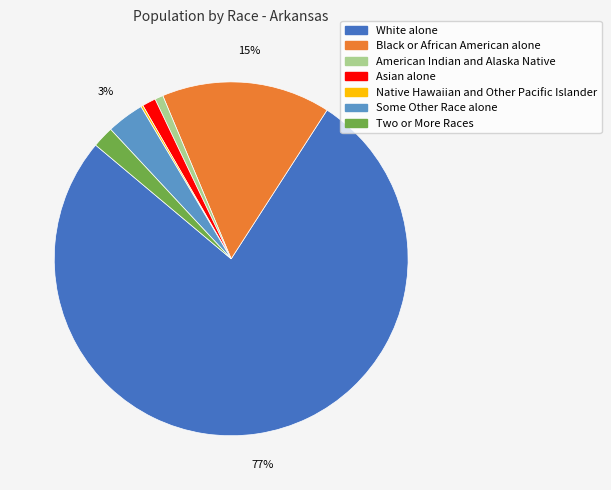

Which category has the biggest portion of the pie?

White alone